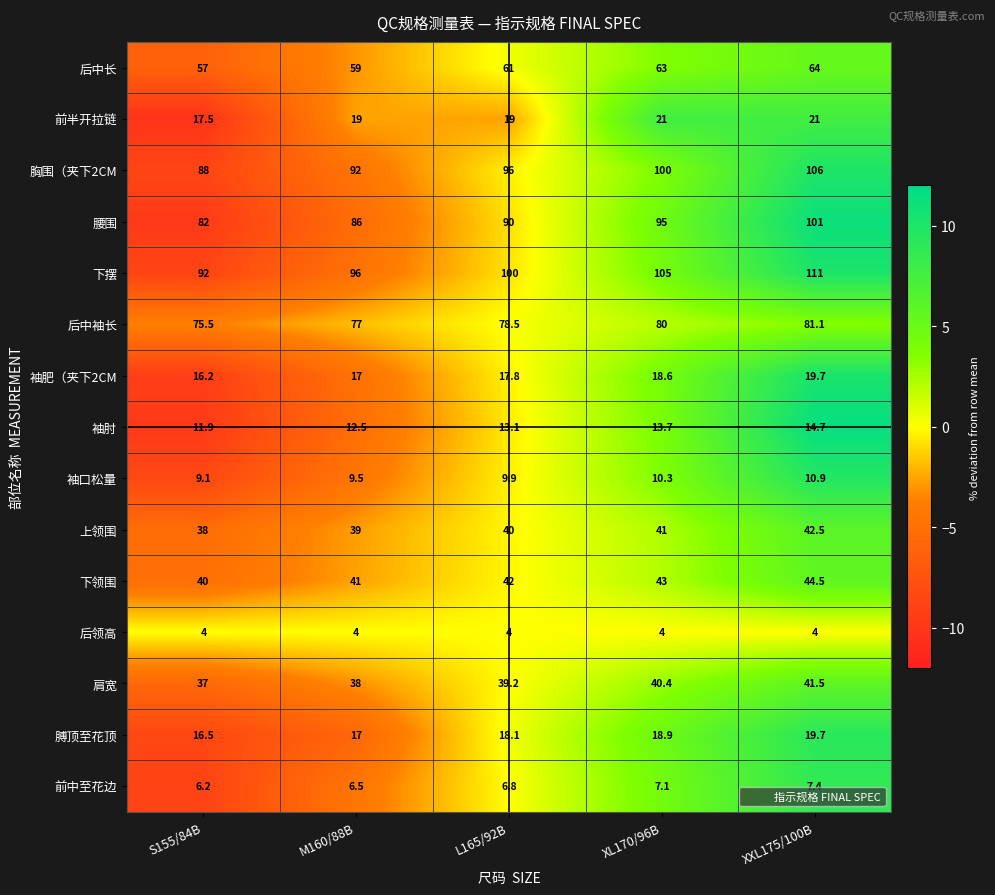

What is the spread (max minus min) of values at M160/88B?

92.0